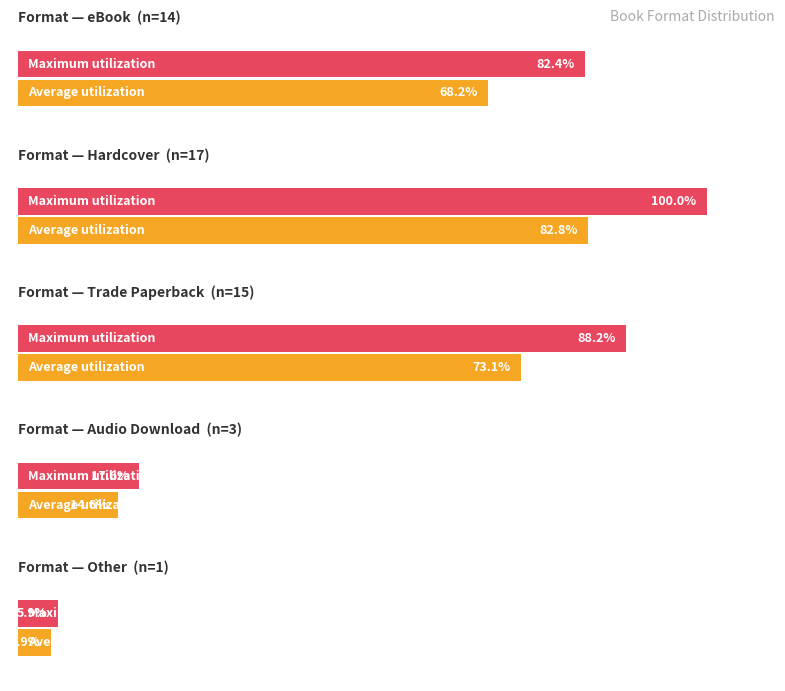

The value at eBook is 4. True or false?

False